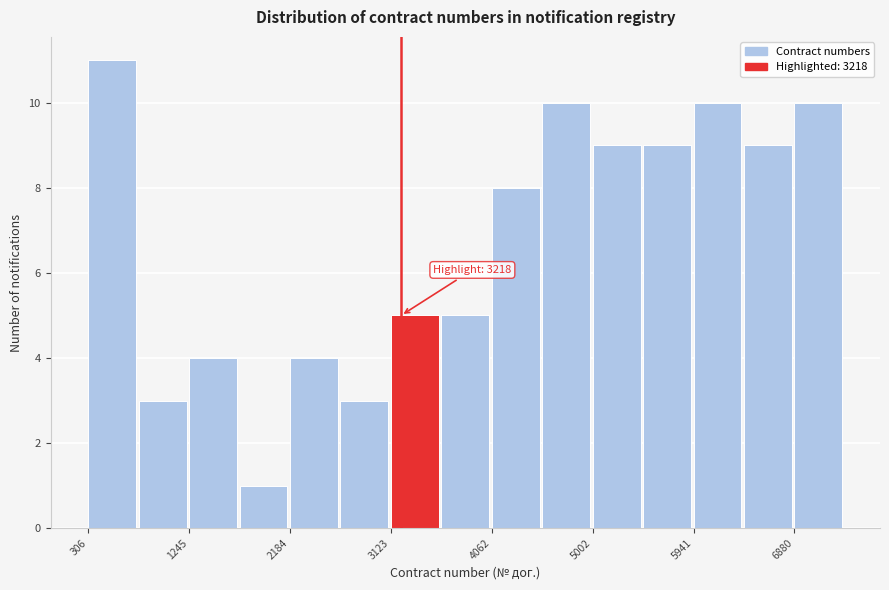

Which range on the x-axis has the tallest bar?

300 to 800